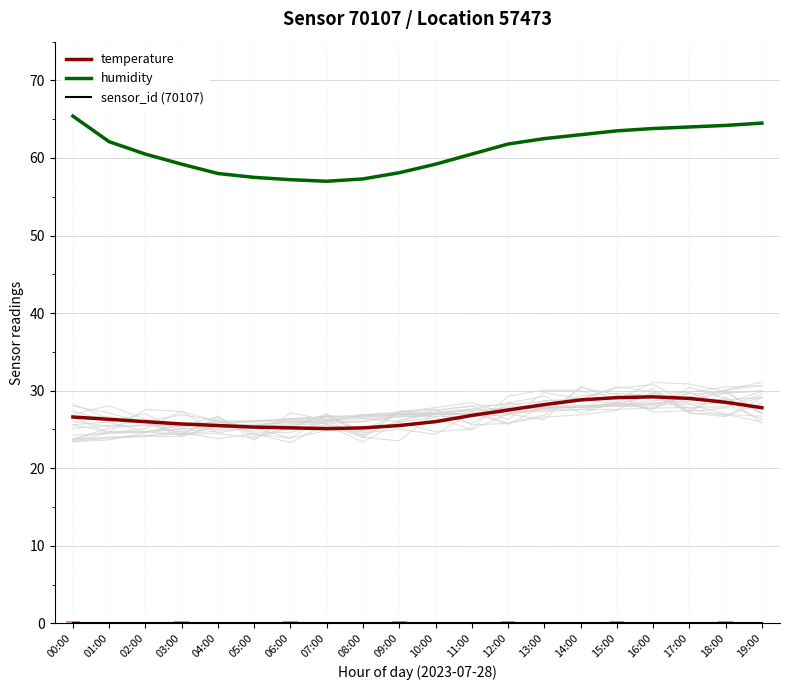

The value of humidity at 15:00 is 63.5. True or false?

True